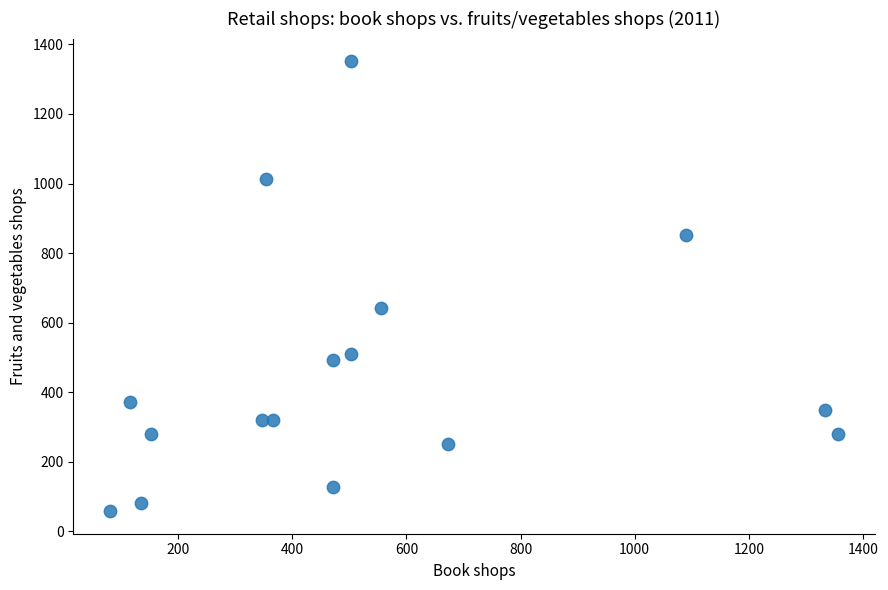

What Y value in the scatter plot is closest to 705?

643